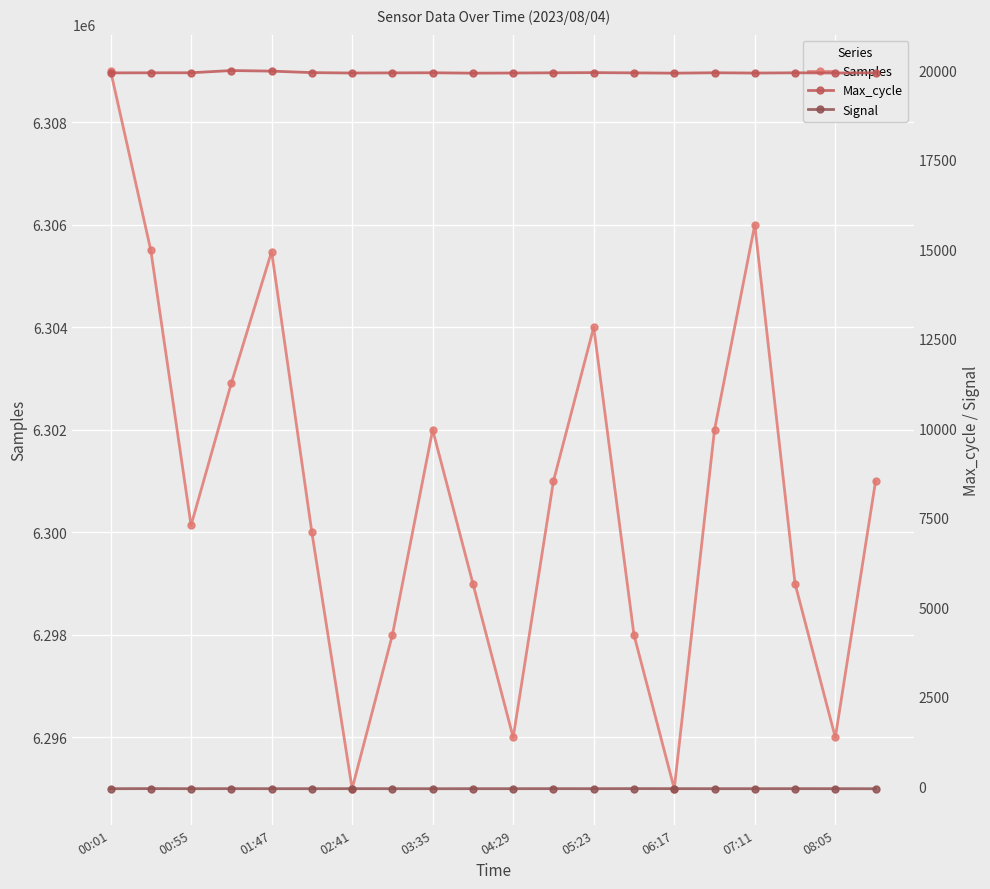

What value does the Samples series have at 05:23, to the nearest 100?

6304000